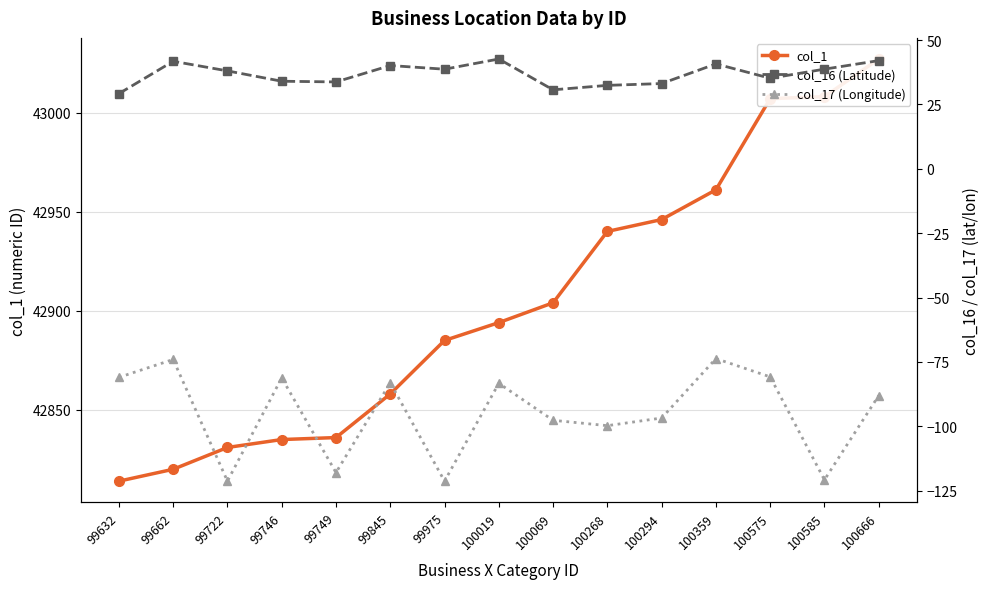

Reading left to right, what are all the values shown in this chart?

col_1: 99632=42814.0	99662=42820.0	99722=42831.0	99746=42835.0	99749=42836.0	99845=42858.0	99975=42885.0	100019=42894.0	100069=42904.0	100268=42940.0	100294=42946.0	100359=42961.0	100575=43007.0	100585=43008.0	100666=43027.0
col_16 (Latitude): 99632=29.2	99662=41.7	99722=38.0	99746=34.0	99749=33.7	99845=40.1	99975=38.7	100019=42.6	100069=30.7	100268=32.4	100294=33.1	100359=40.7	100575=35.2	100585=38.7	100666=42.0
col_17 (Longitude): 99632=-81.0	99662=-74.1	99722=-121.3	99746=-81.2	99749=-118.0	99845=-83.1	99975=-121.3	100019=-83.3	100069=-97.7	100268=-99.8	100294=-96.8	100359=-73.7	100575=-80.8	100585=-120.8	100666=-88.1